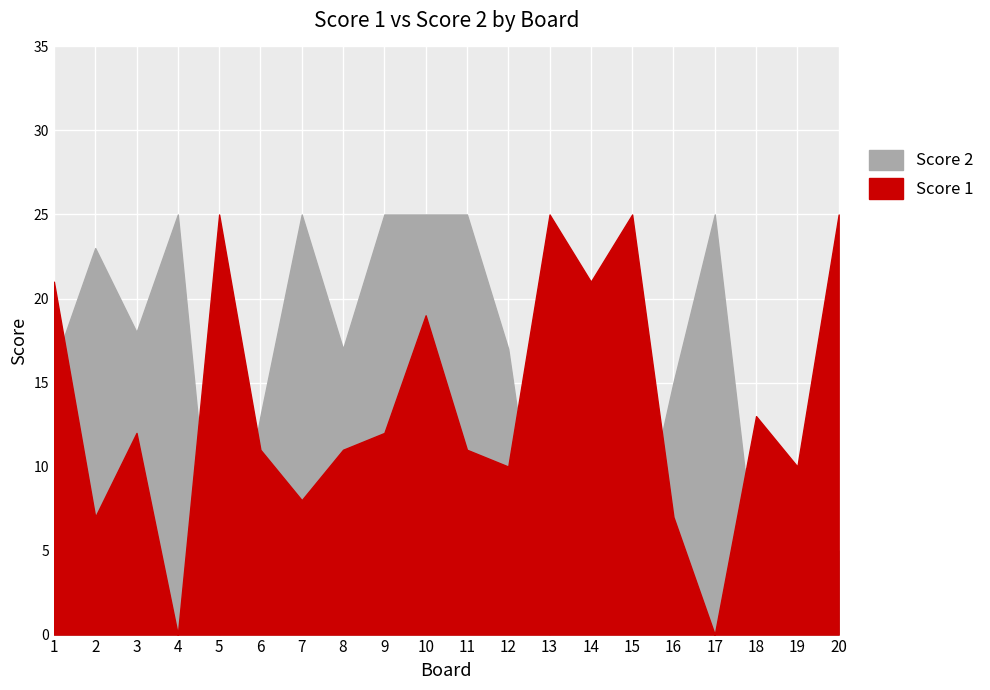

Between 1 and 14, which series saw the biggest shift?

Score 2